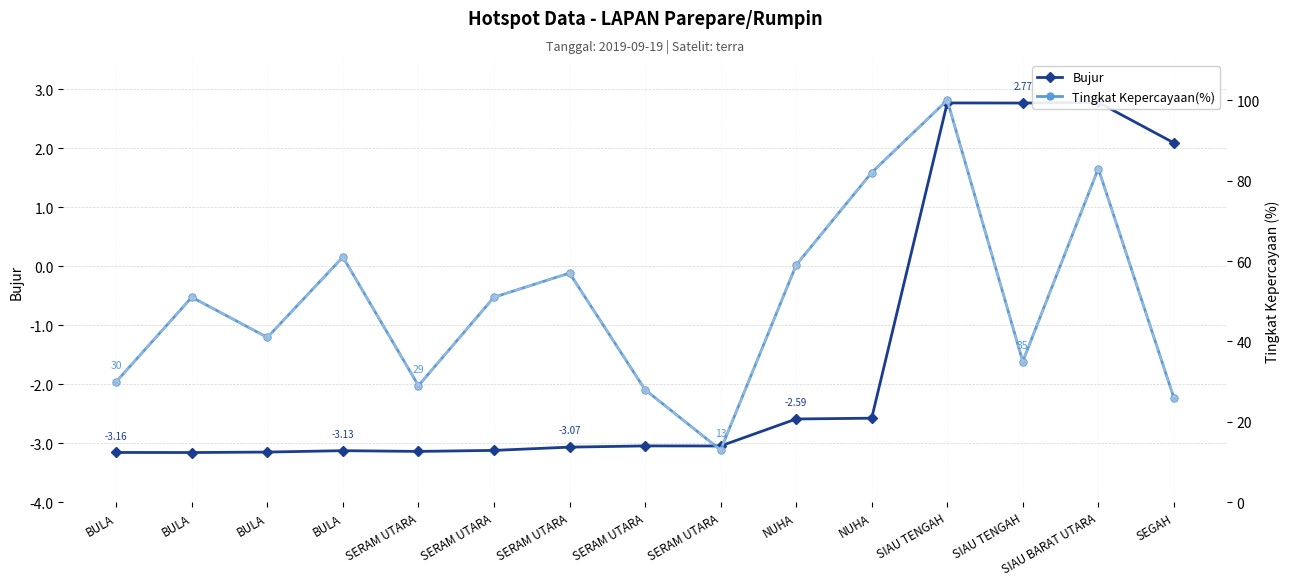

What are all the series names shown in the legend?

Bujur, Tingkat Kepercayaan(%)